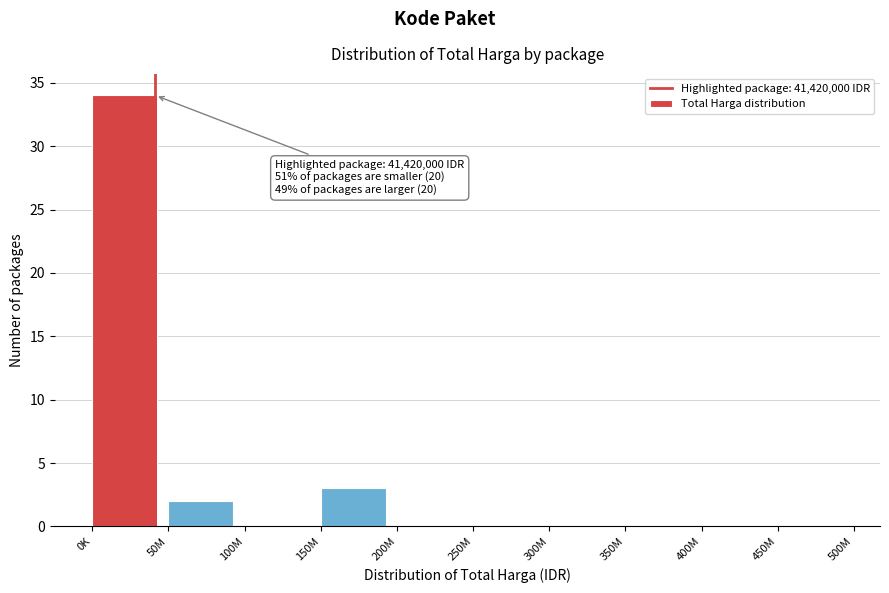

Reading left to right, what are all the values shown in this chart?

0K=34	50M=2	100M=0	150M=3	200M=0	250M=0	300M=0	350M=0	400M=0	450M=0